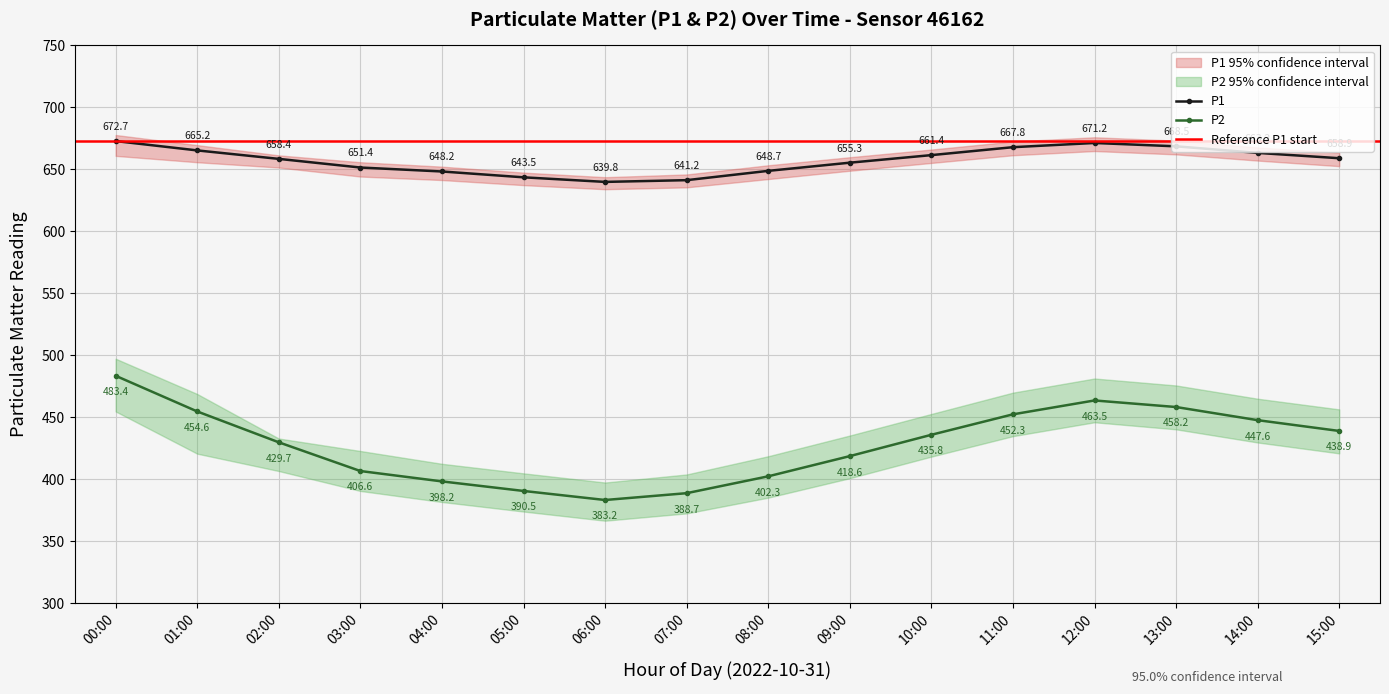

The P2_upper series shows 404.7 at 05:00. True or false?

True